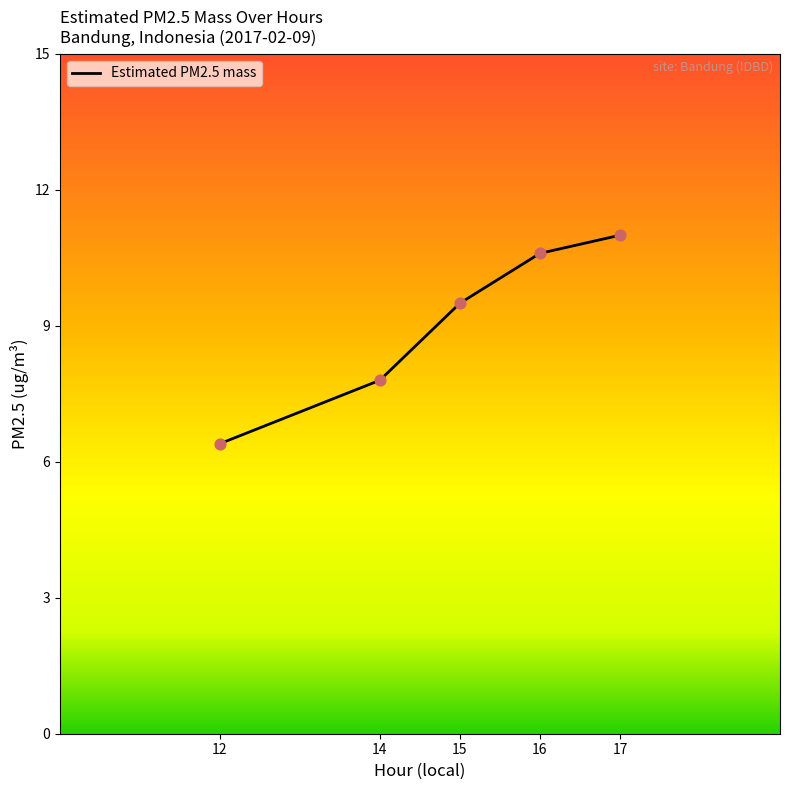

Which has a higher value, 14 or 17?

17